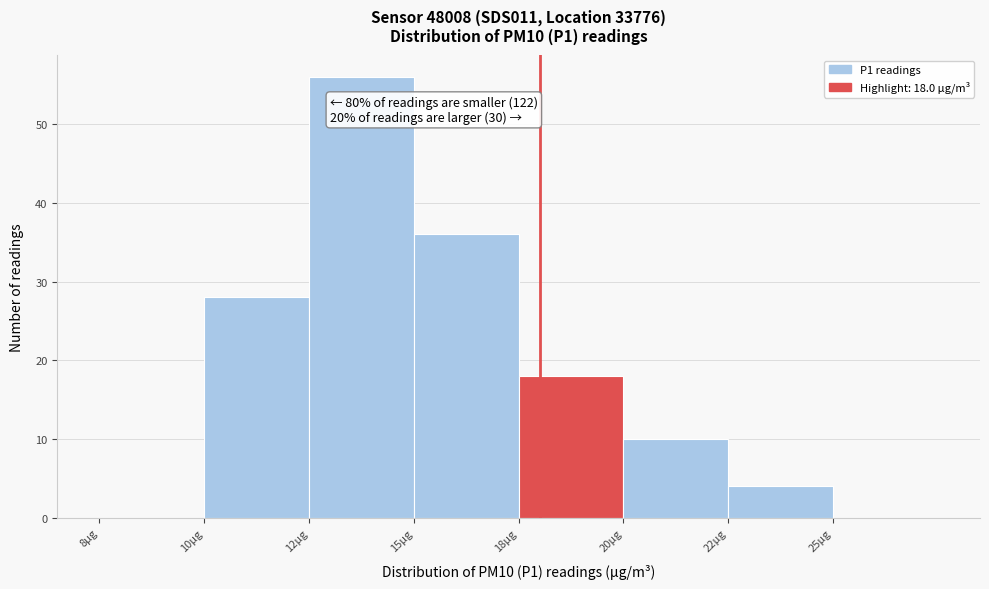

Reading left to right, list all the values displayed in this chart.

8µg=0	10µg=28	12µg=56	15µg=36	18µg=18	20µg=10	22µg=4	25µg=0